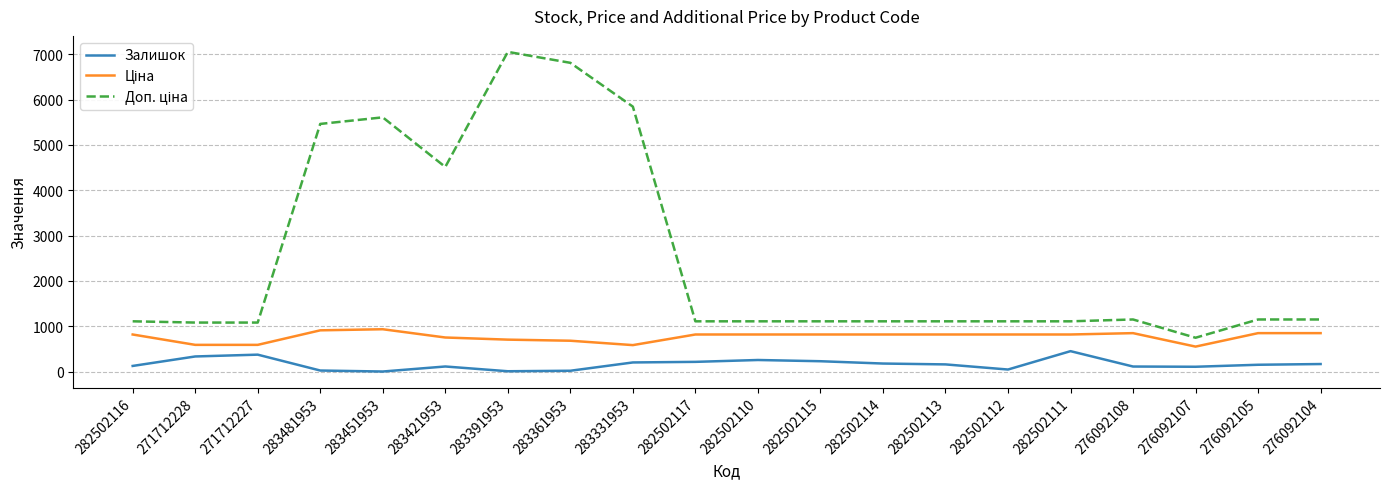

What is the spread (max minus min) of values at 276092108?

1037.7